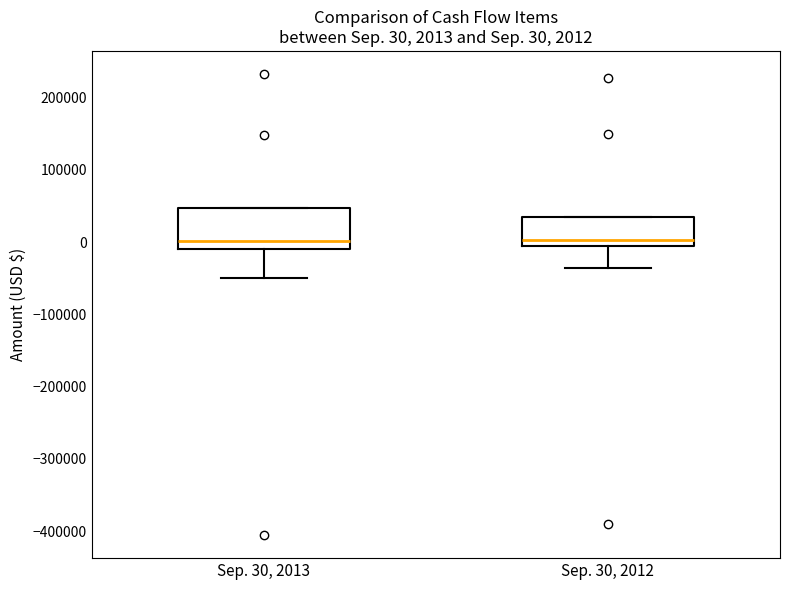

Which box is the tallest, from its lower edge to its upper edge?

Sep. 30, 2013